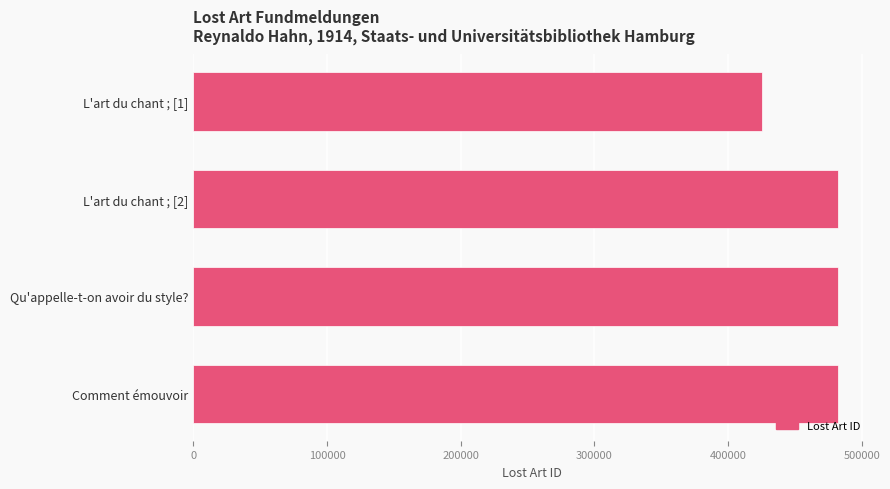

What is the average value?

468026